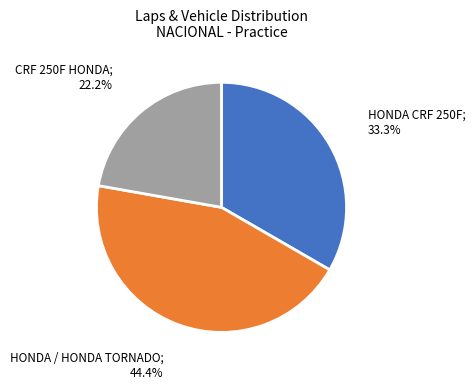

Is there a majority slice in this chart?

No